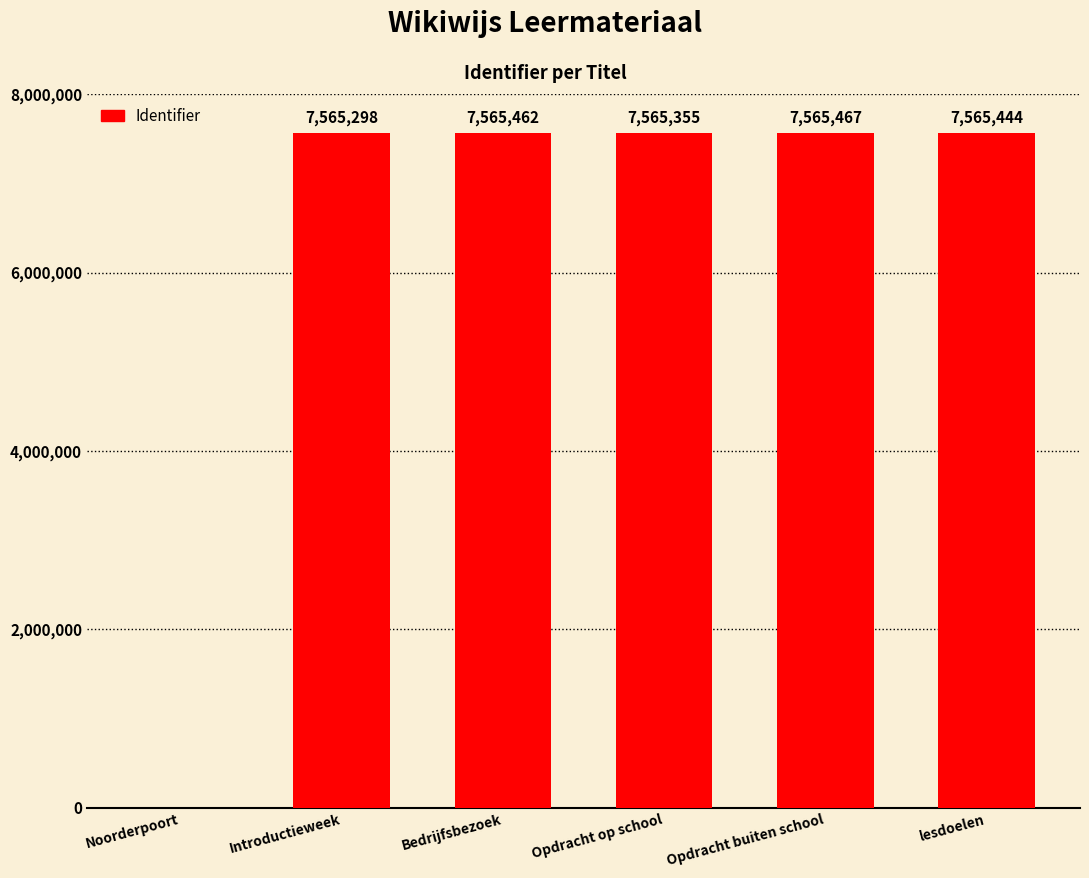

What is the sum of the values at lesdoelen and Bedrijfsbezoek?

15130906